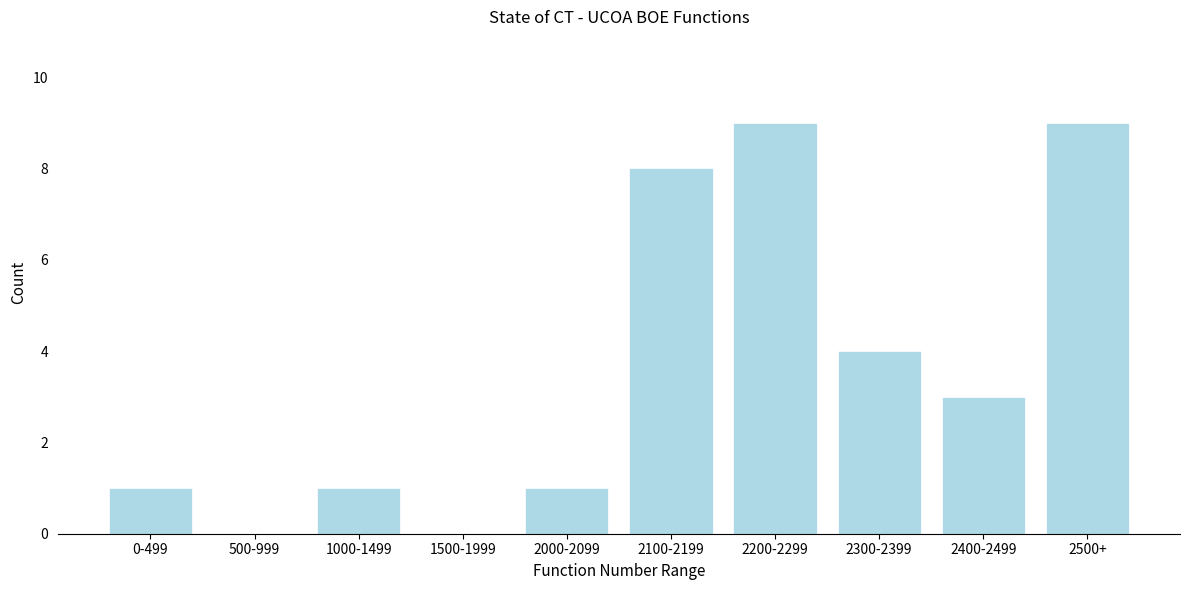

Reading left to right, what are all the values shown in this chart?

0-499=1	500-999=0	1000-1499=1	1500-1999=0	2000-2099=1	2100-2199=8	2200-2299=9	2300-2399=4	2400-2499=3	2500+=9